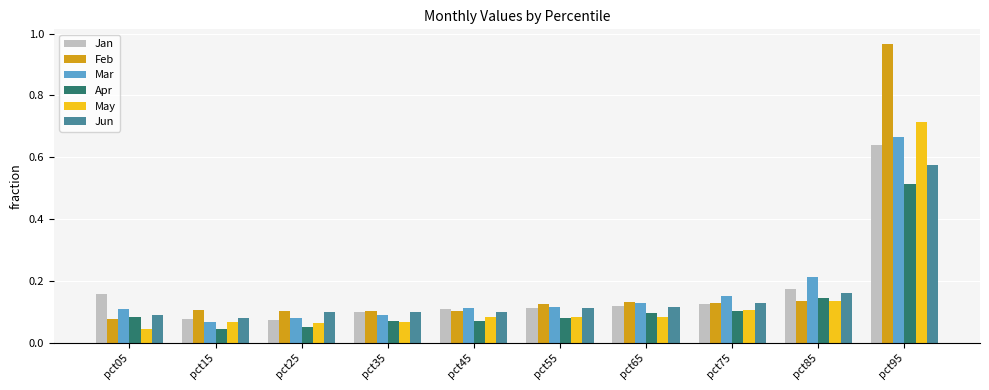

What is the difference between the maximum and minimum values in the Feb series?

0.9